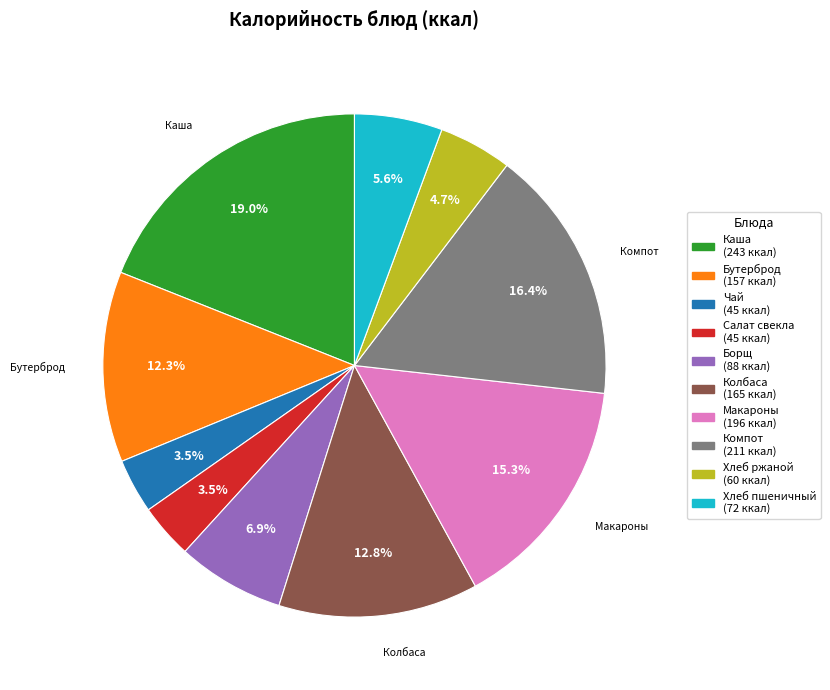

Is there a majority slice in this chart?

No